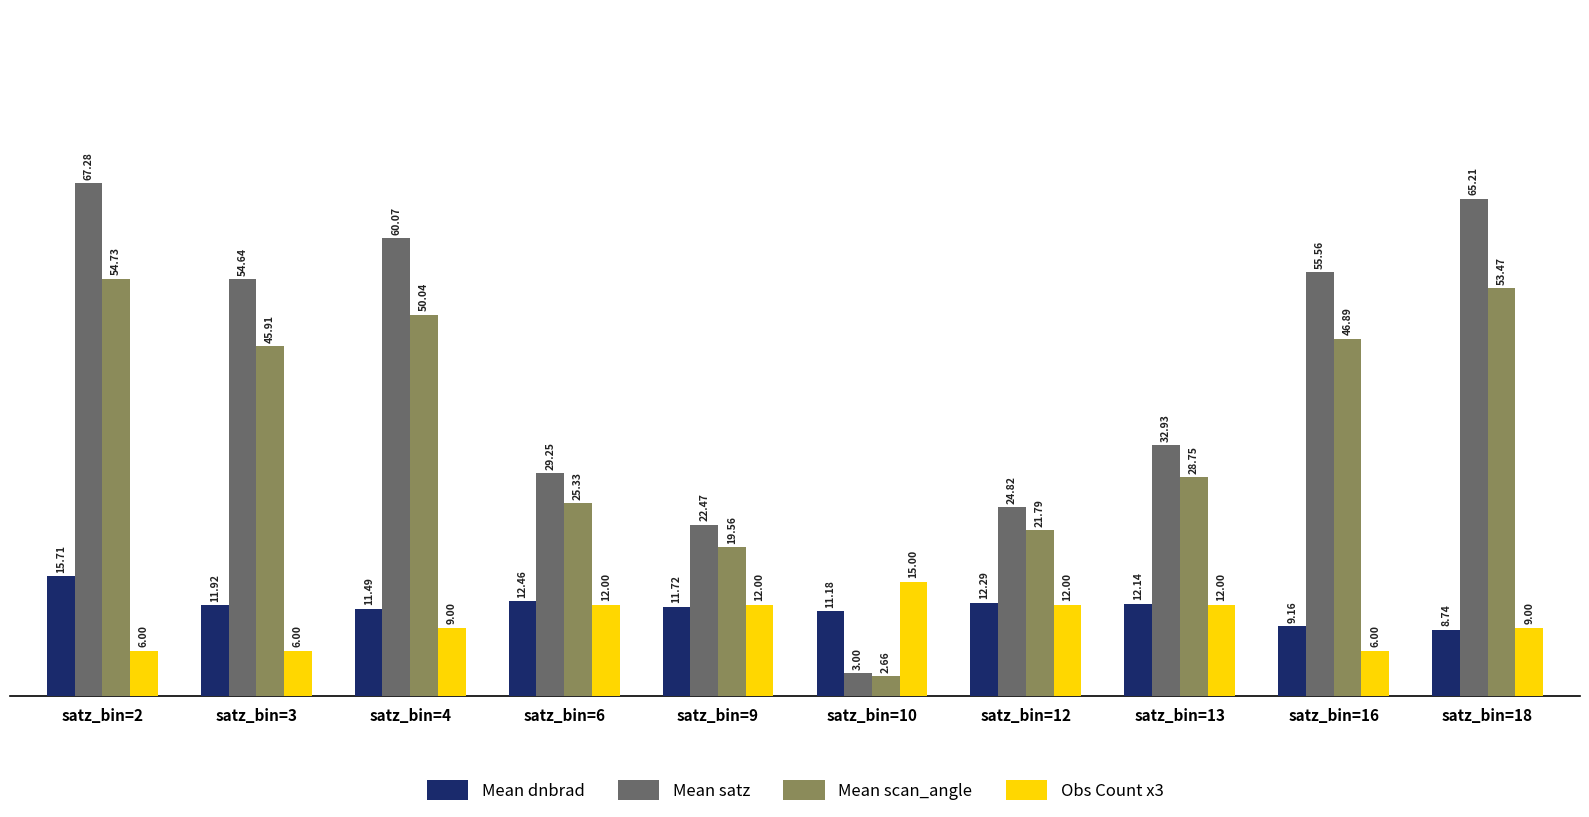

Between satz_bin=4 and satz_bin=18, which series saw the biggest shift?

Mean satz